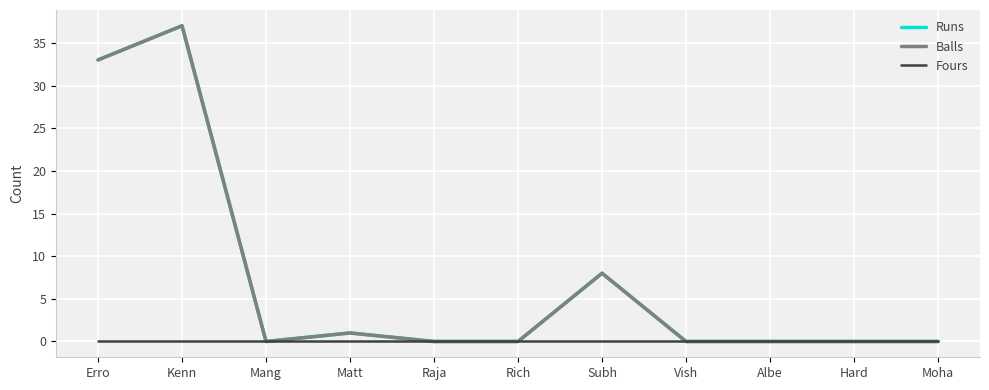

Rank the series by their maximum value, from highest to lowest.

Runs, Balls, Fours